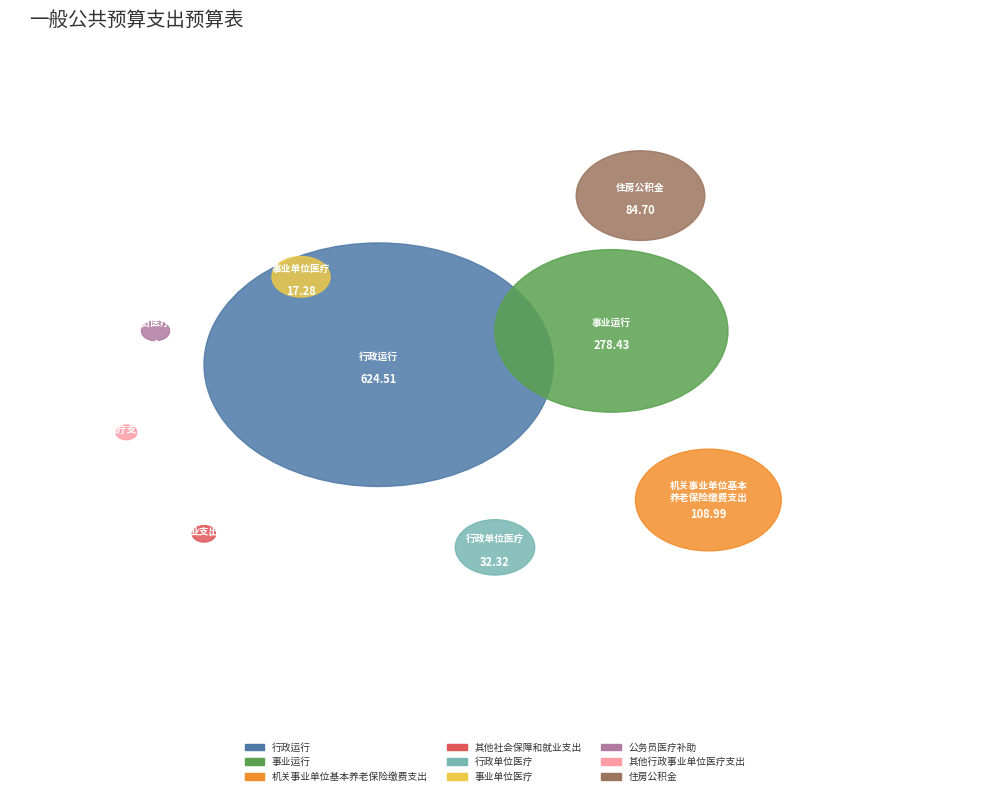

What is the largest slice in the pie chart?

行政运行